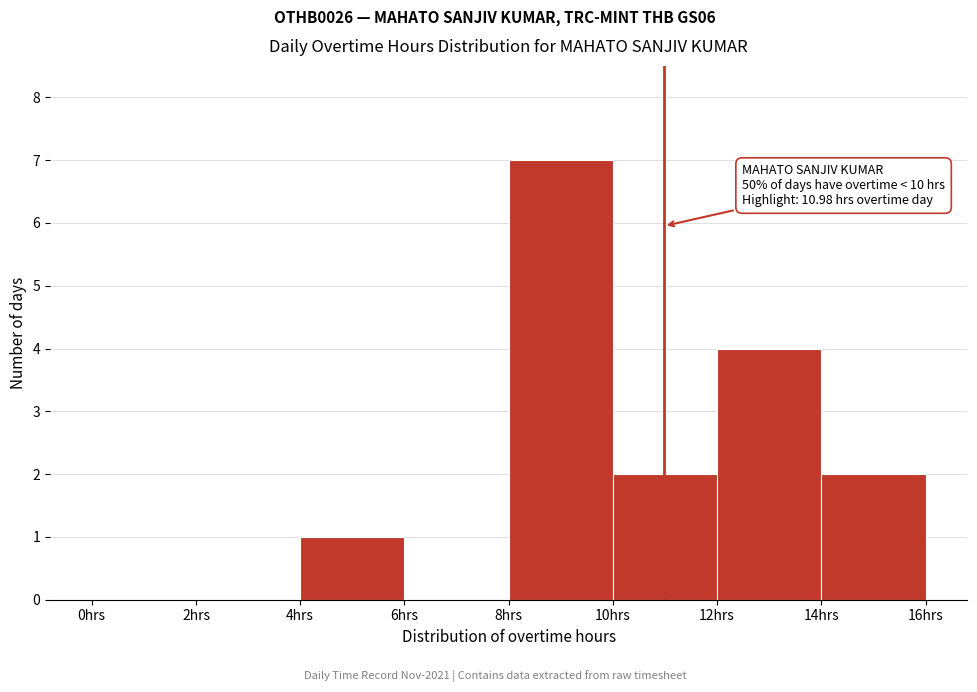

Which range on the x-axis has the tallest bar?

8 to 10